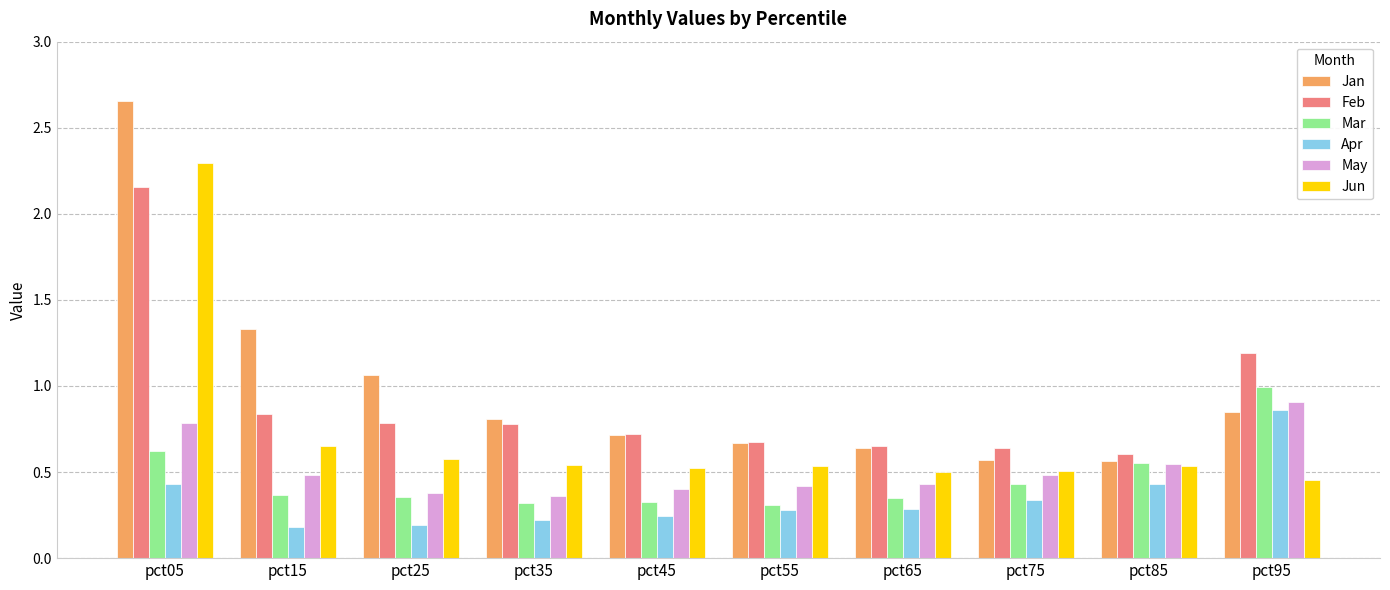

What is the difference between the Feb values at pct25 and pct65?

0.1